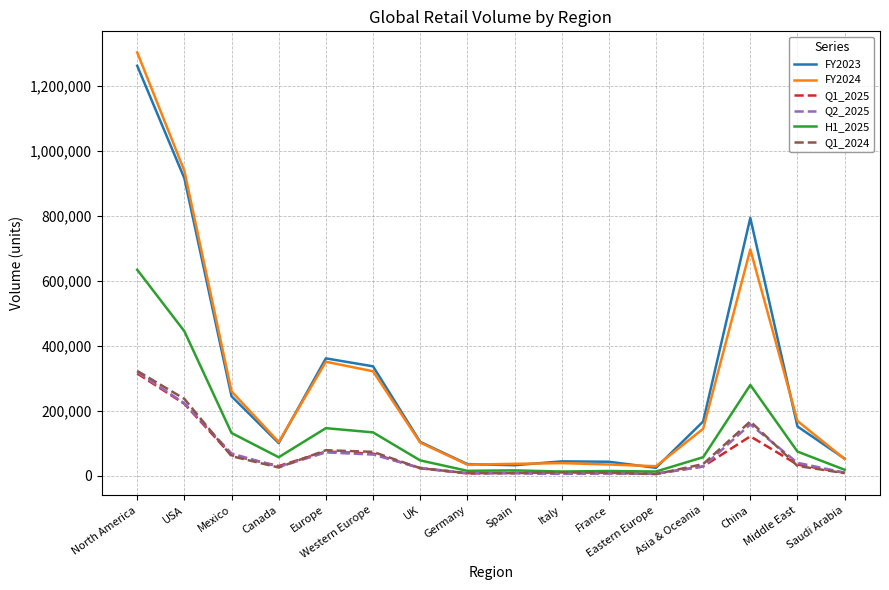

Which series has the largest range (max minus min)?

FY2024